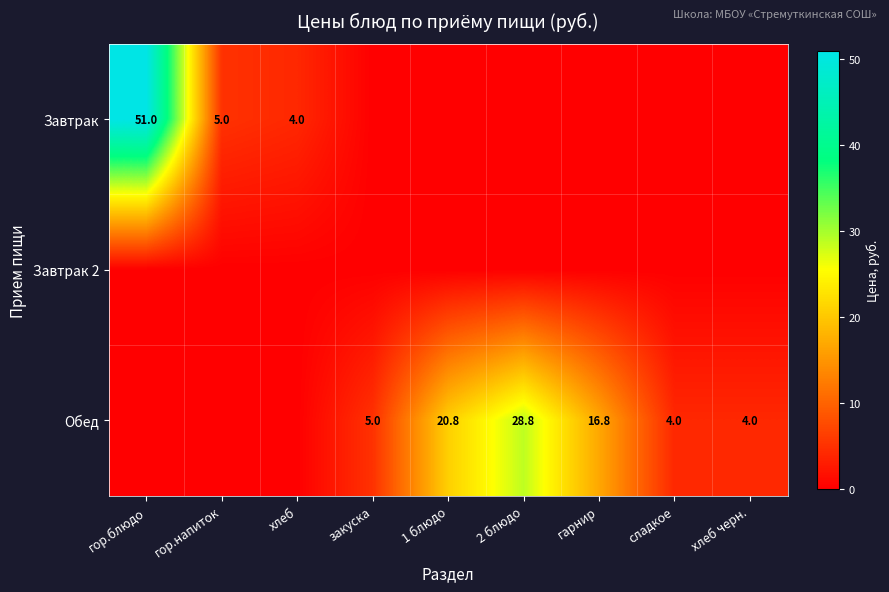

At which category does the chart reach its minimum across all series?

закуска